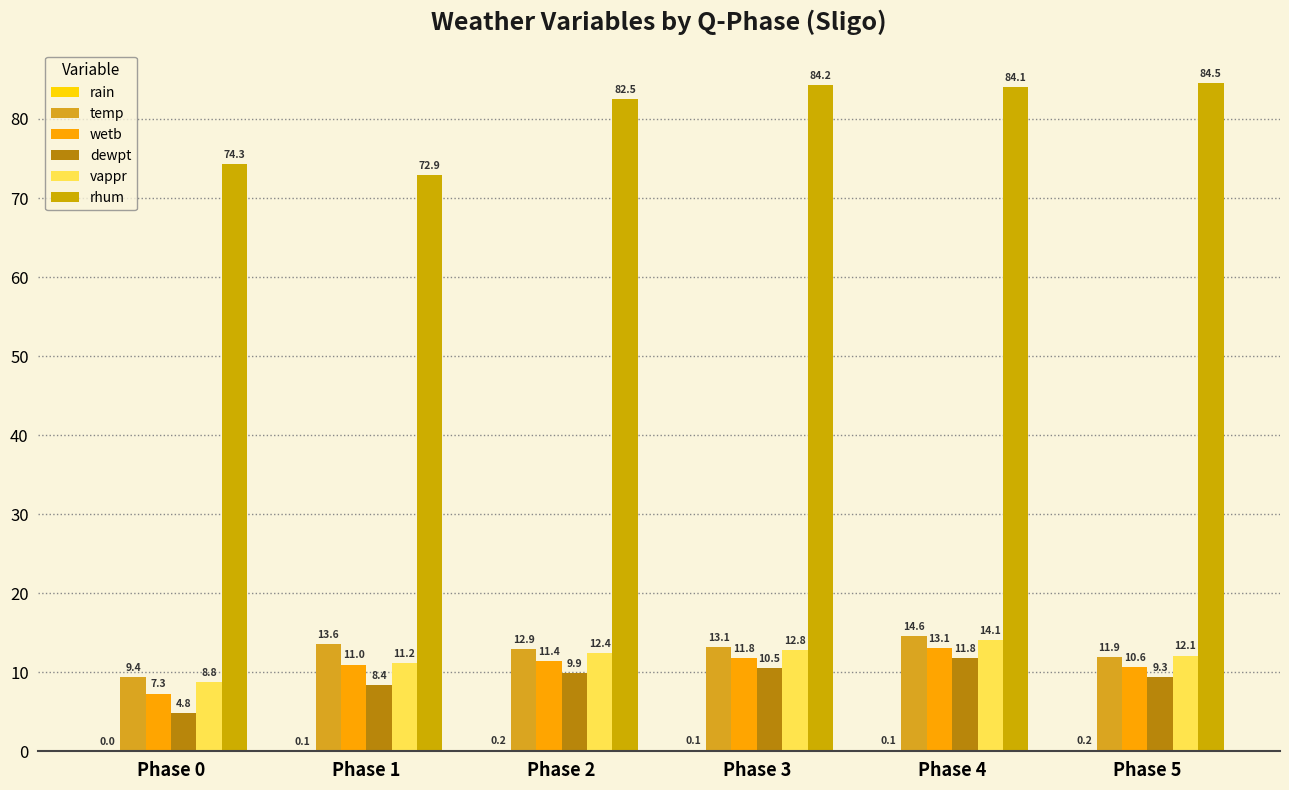

Count the number of categories in the chart.

6